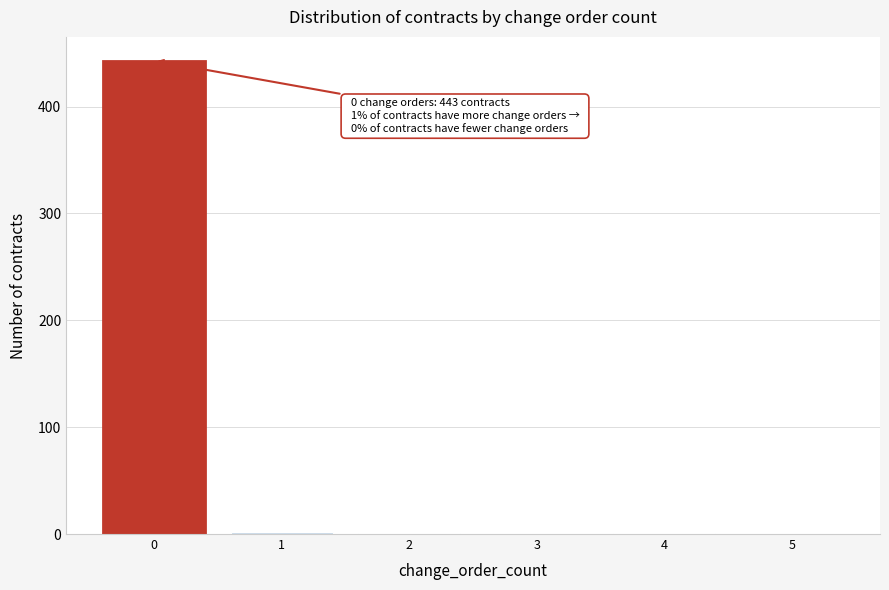

True or false: the data shows 443 at 0.

True